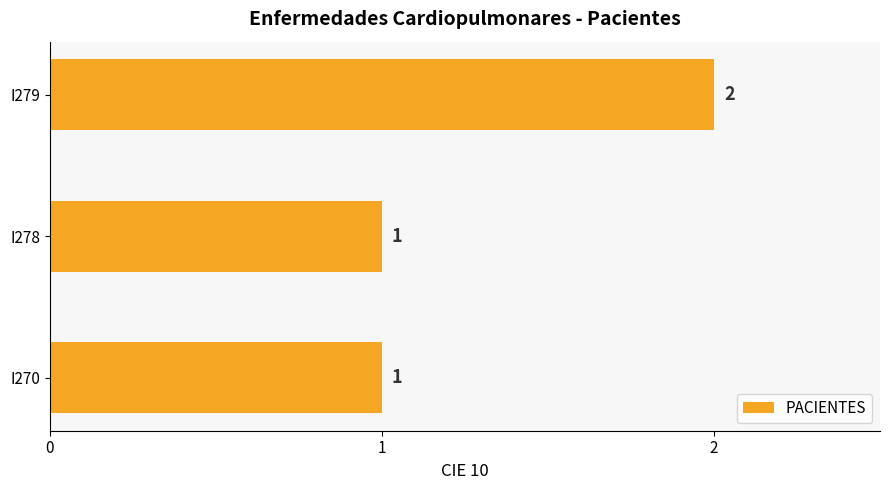

What is the sum of all values?

4